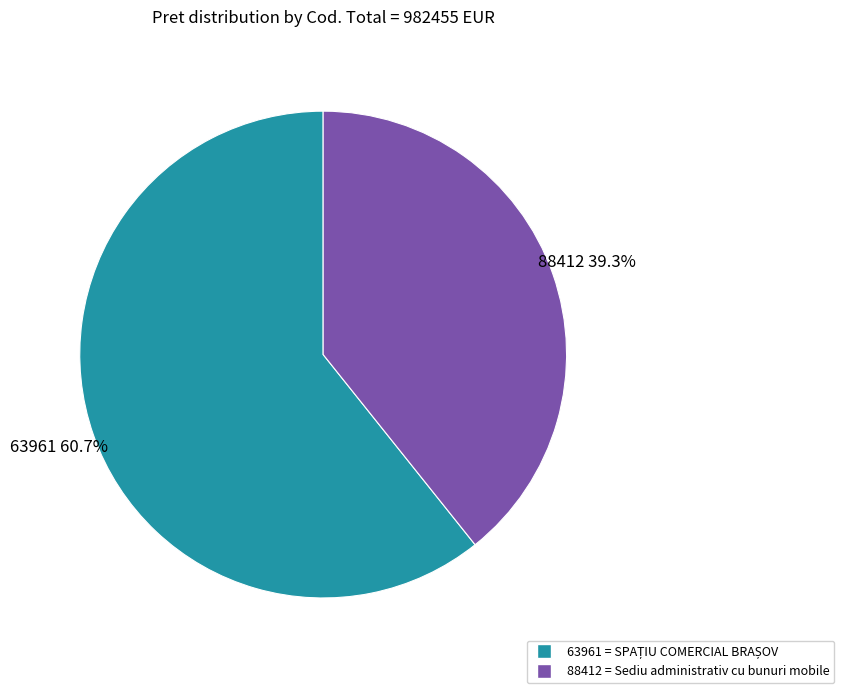

True or false: 88412 accounts for 51% of the total.

False